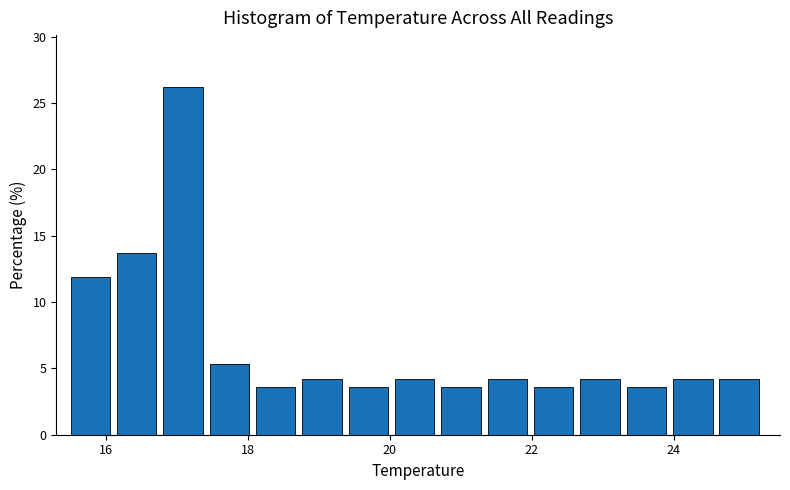

Around what value on the x-axis is the tallest bar? Give the approximate position of its centre, as read against the axis.

17.0